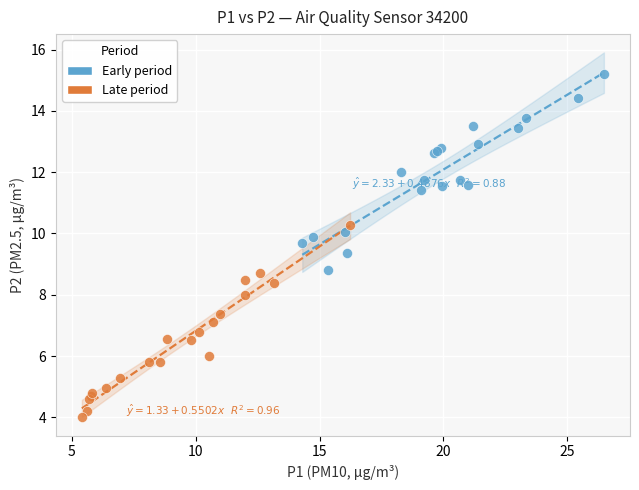

What are all the series names shown in the legend?

Early period, Late period